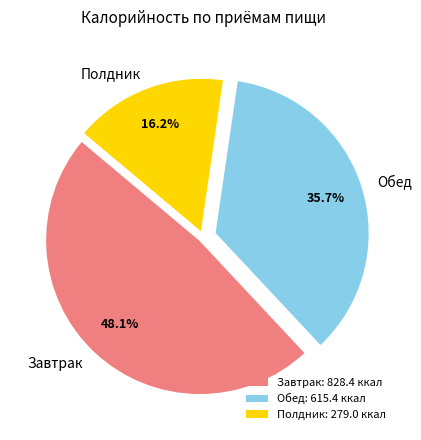

True or false: Полдник accounts for 27% of the total.

False